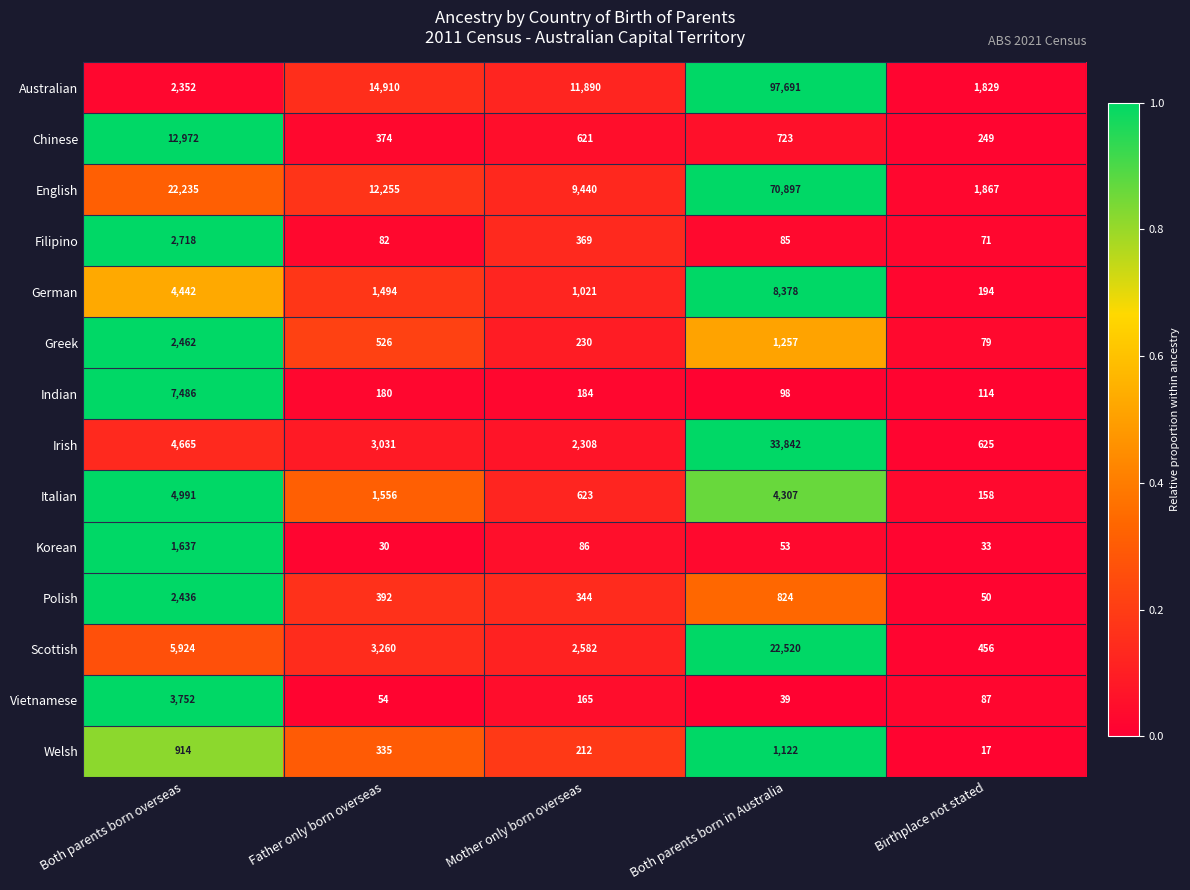

The Greek series shows 2462 at Both parents born overseas. True or false?

True